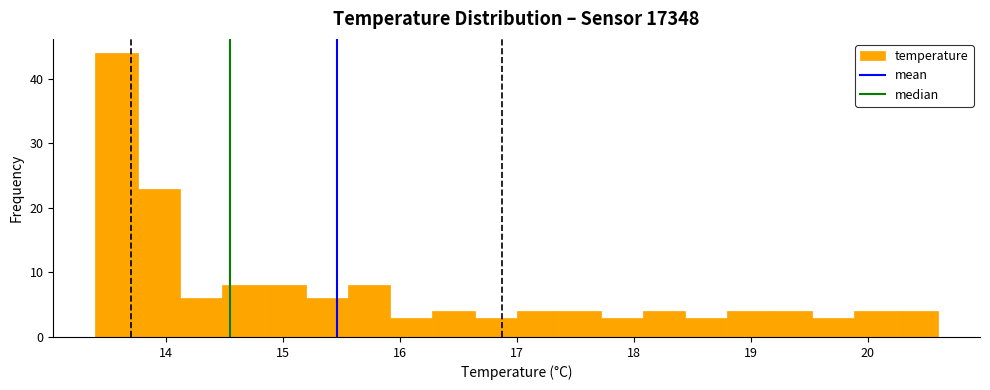

Read against the x-axis, roughly where is the centre of the tallest bar?

13.6